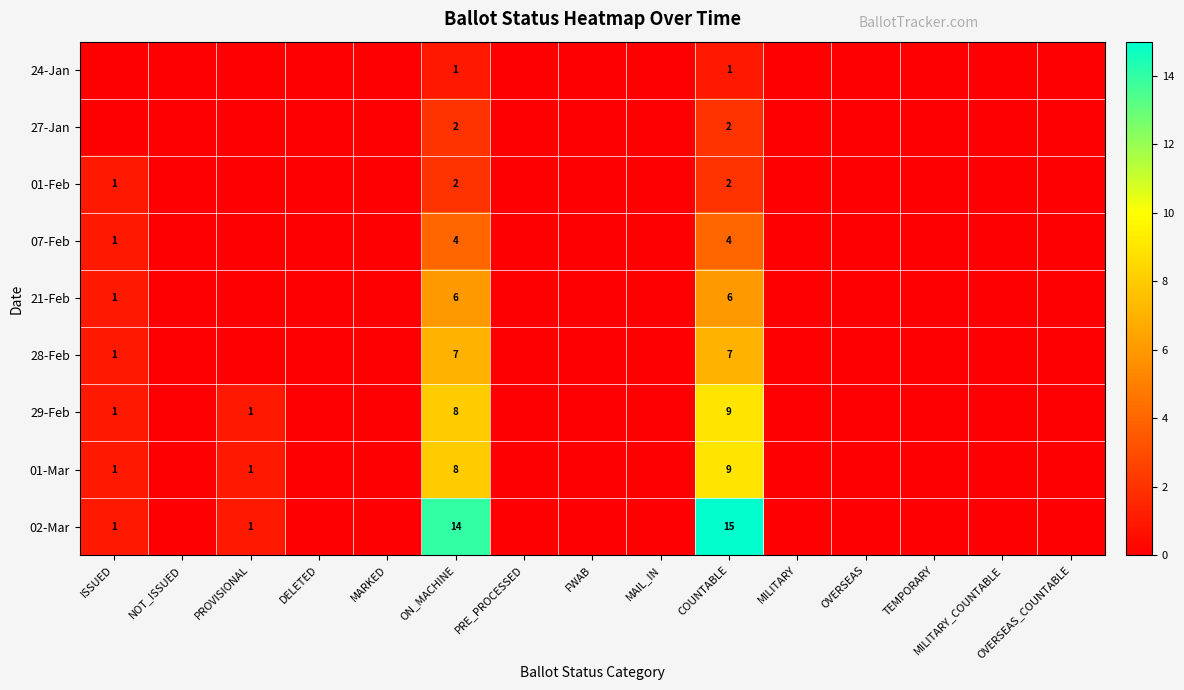

Between PRE_PROCESSED and COUNTABLE, which is larger?

COUNTABLE